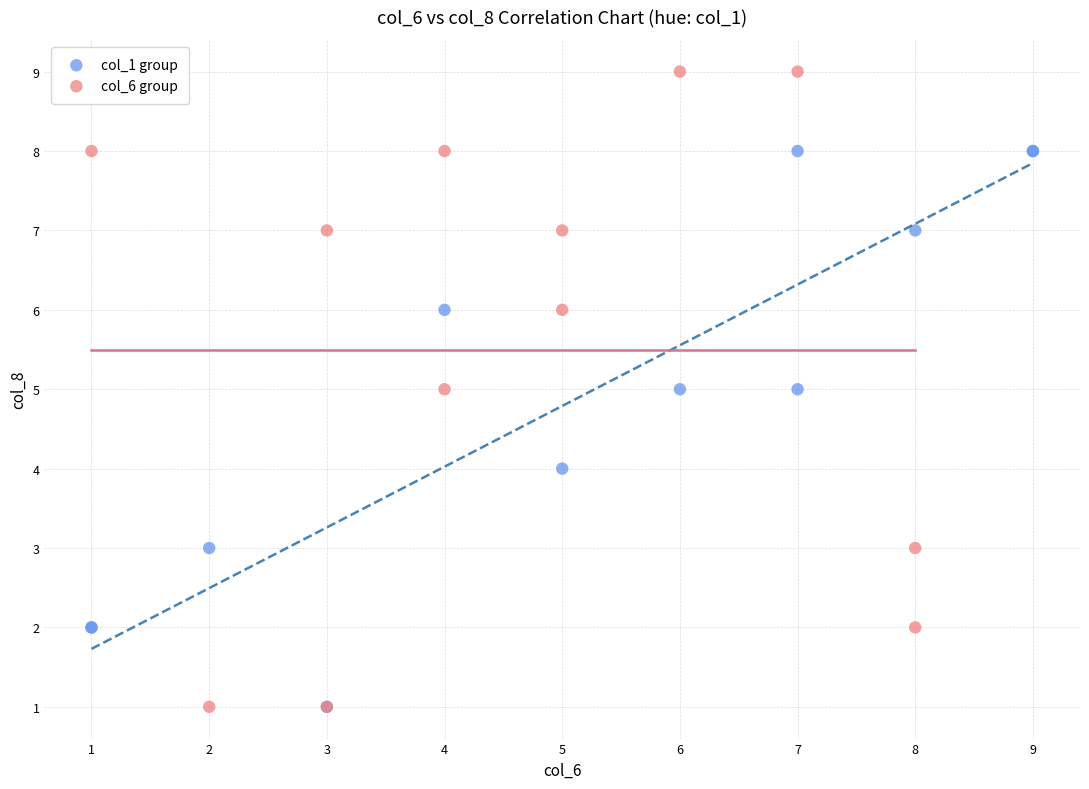

Which series has the widest spread of Y values?

col_6 group